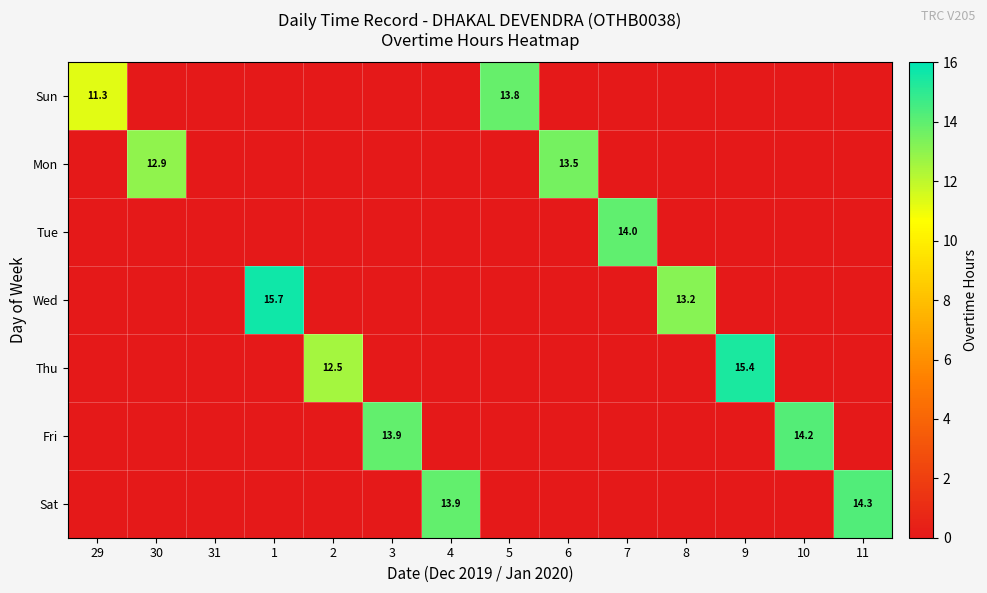

Is it true that Mon equals -5.9 at 29?

False